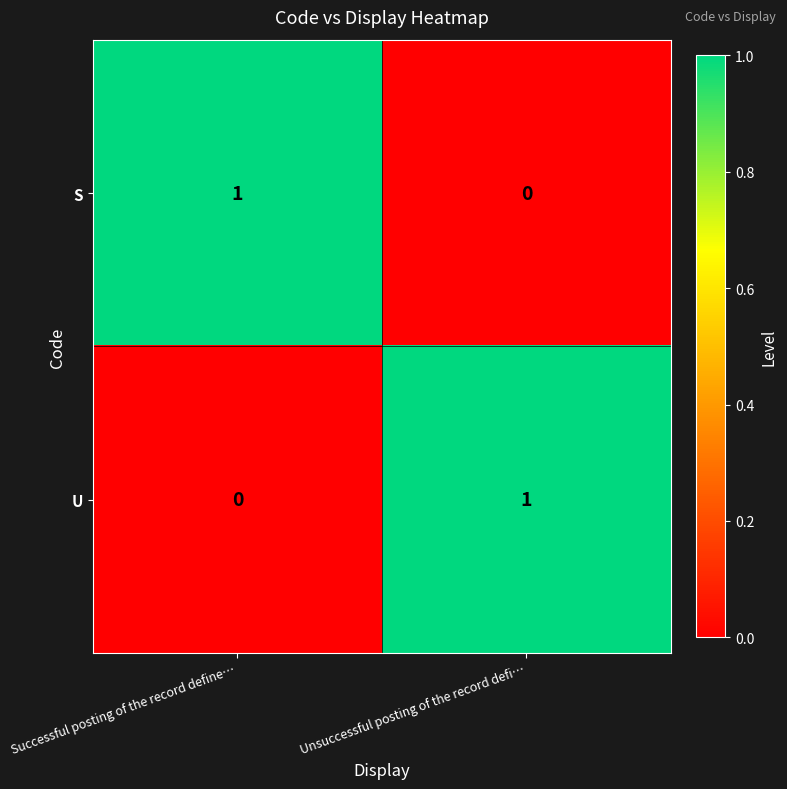

Which category has the lowest value in the U series?

Successful posting of the record define…